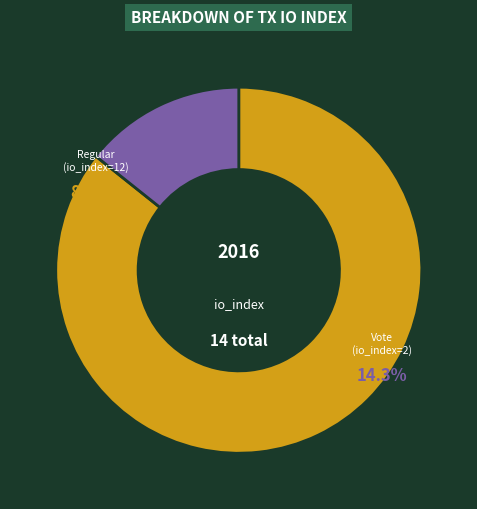

To the nearest percent, what is the difference between the largest and smallest slice percentages?

71%